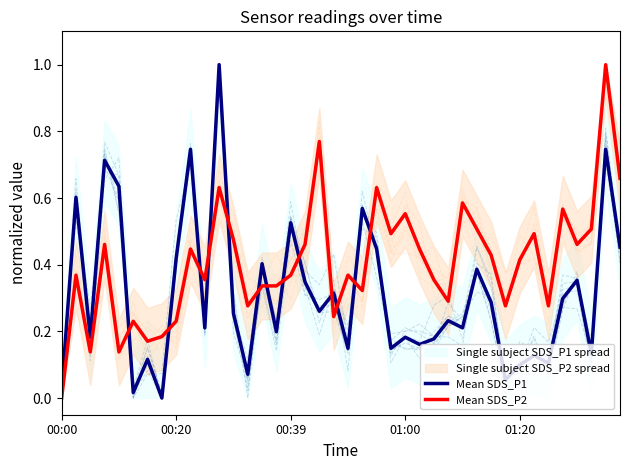

What is the maximum value for Mean SDS_P2?

1.0